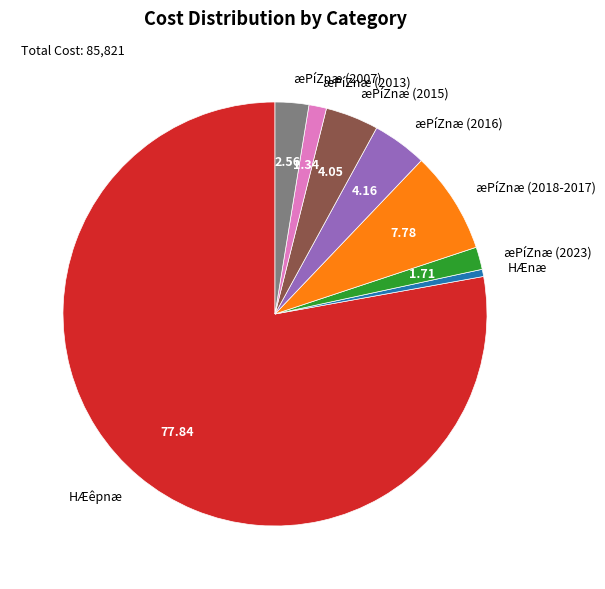

What is the largest slice in the pie chart?

HÆêpnæ